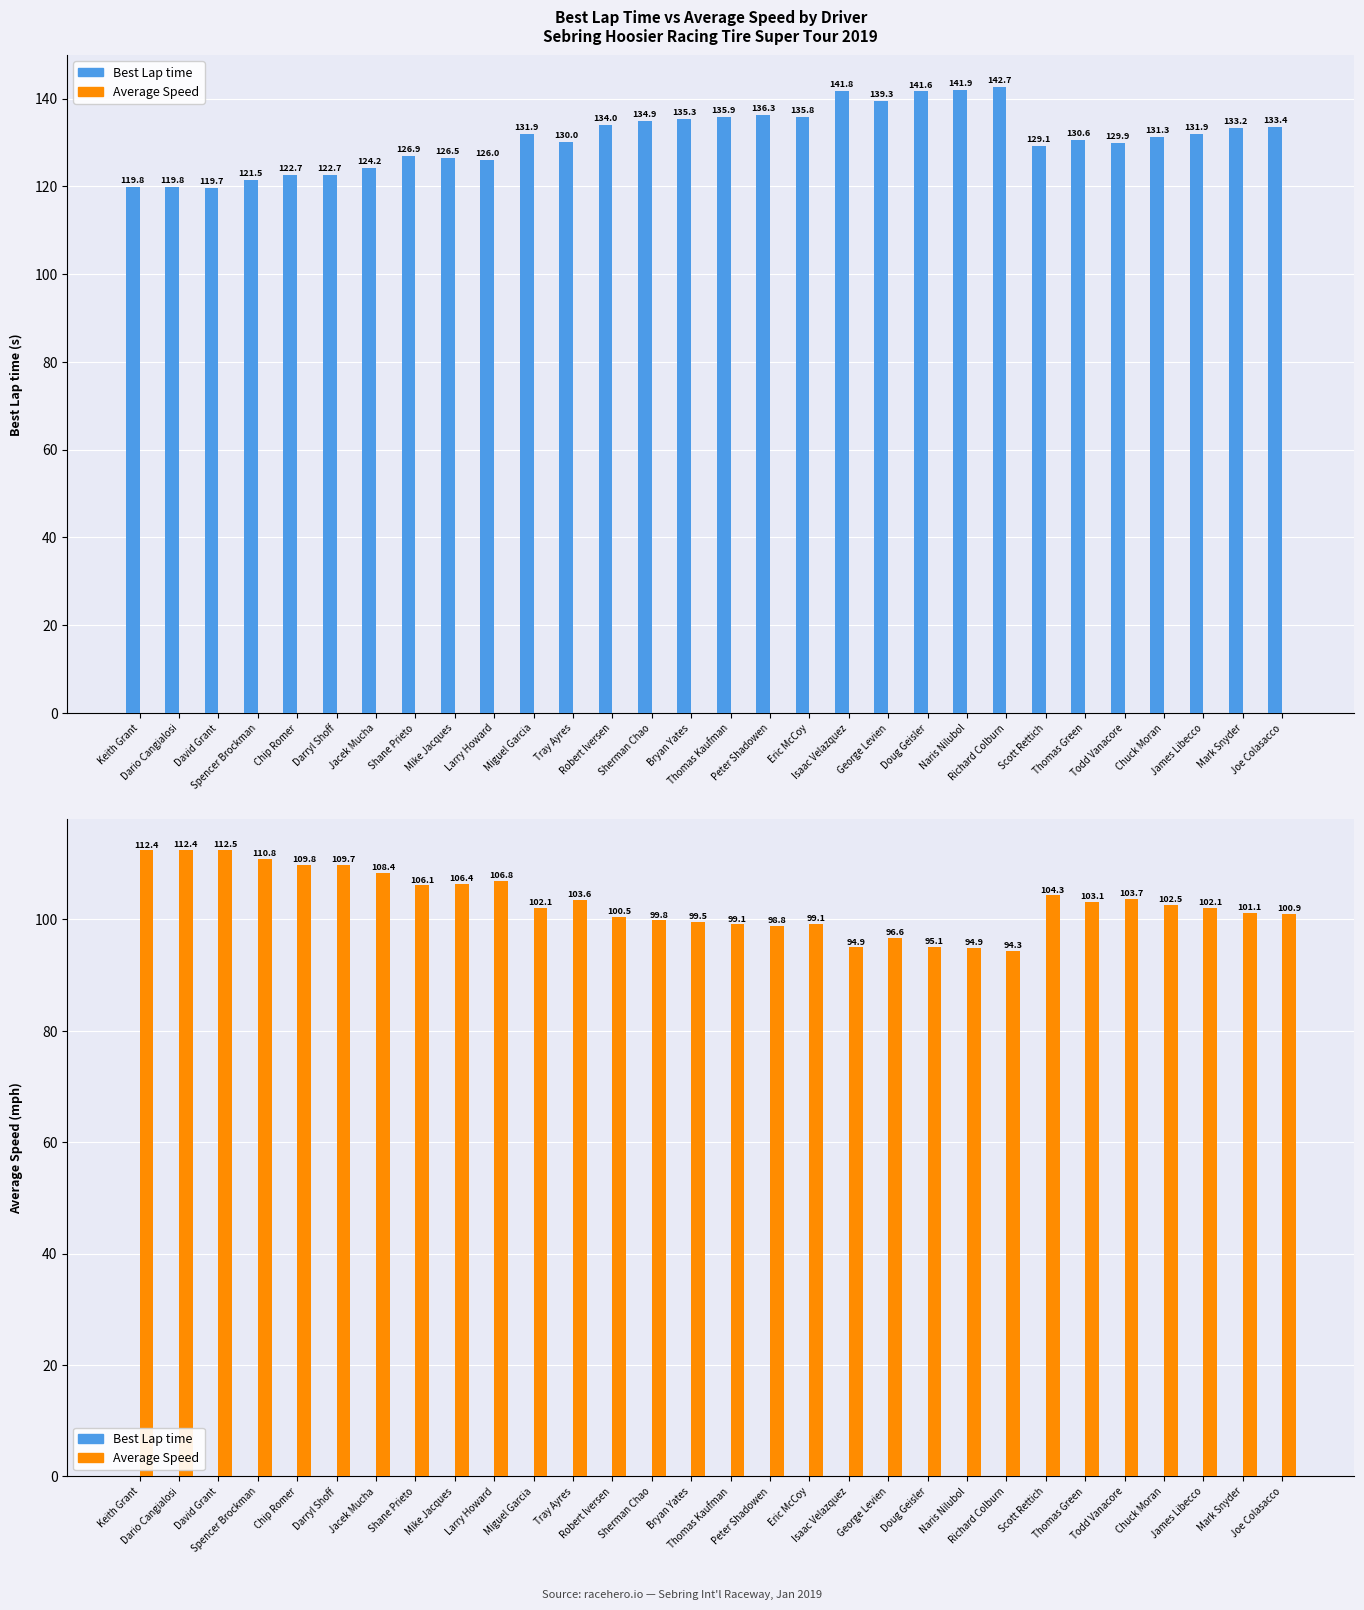

Is the value of Average Speed at Eric McCoy greater than the value of Best Lap time at Chuck Moran?

Yes